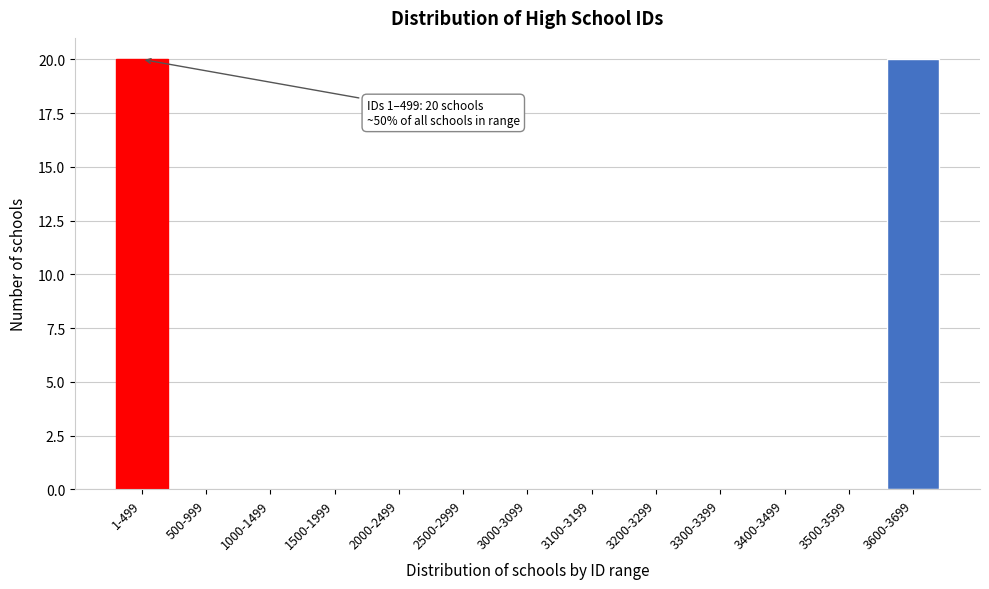

Reading left to right, extract all data points from this chart.

1-499=20	500-999=0	1000-1499=0	1500-1999=0	2000-2499=0	2500-2999=0	3000-3099=0	3100-3199=0	3200-3299=0	3300-3399=0	3400-3499=0	3500-3599=0	3600-3699=20